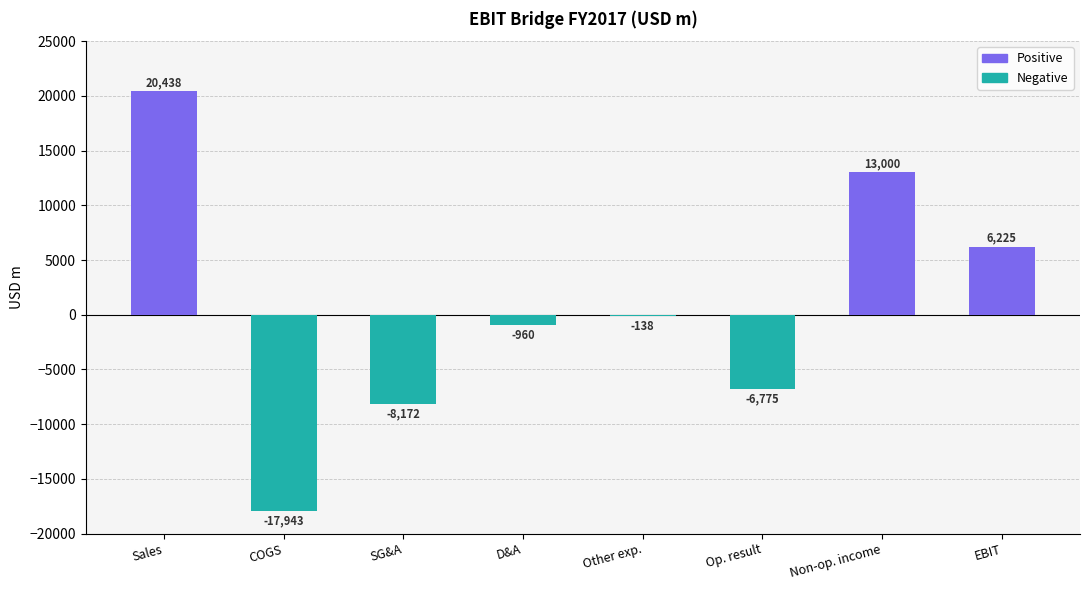

The Negative series shows -7331 at Sales. True or false?

False